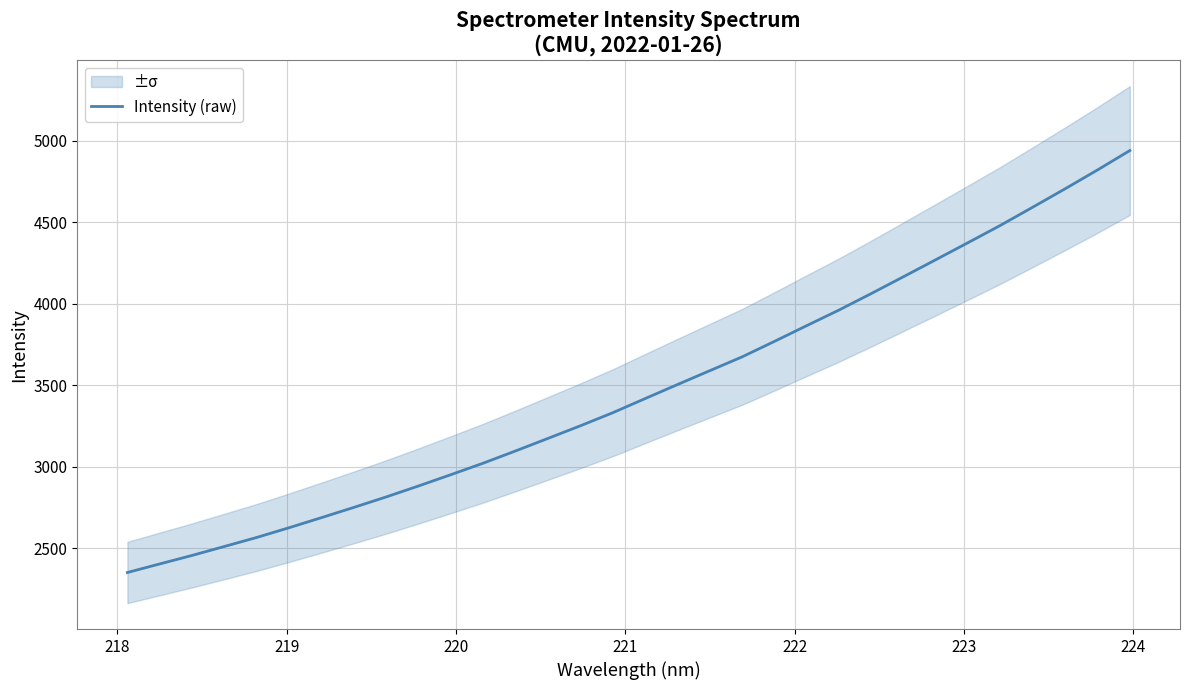

What is the maximum value for Intensity (raw)?

4939.3